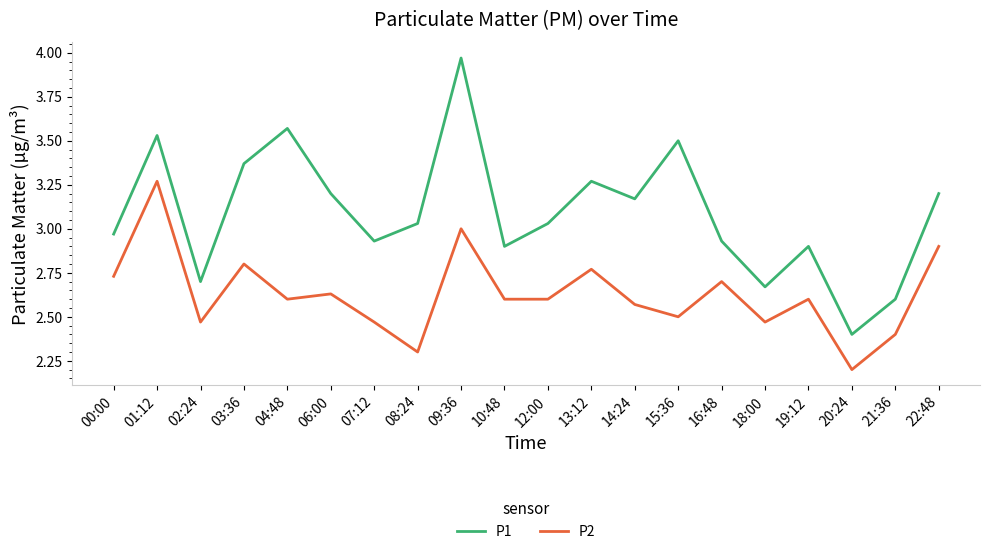

True or false: P2 and P1 cross at least once.

False